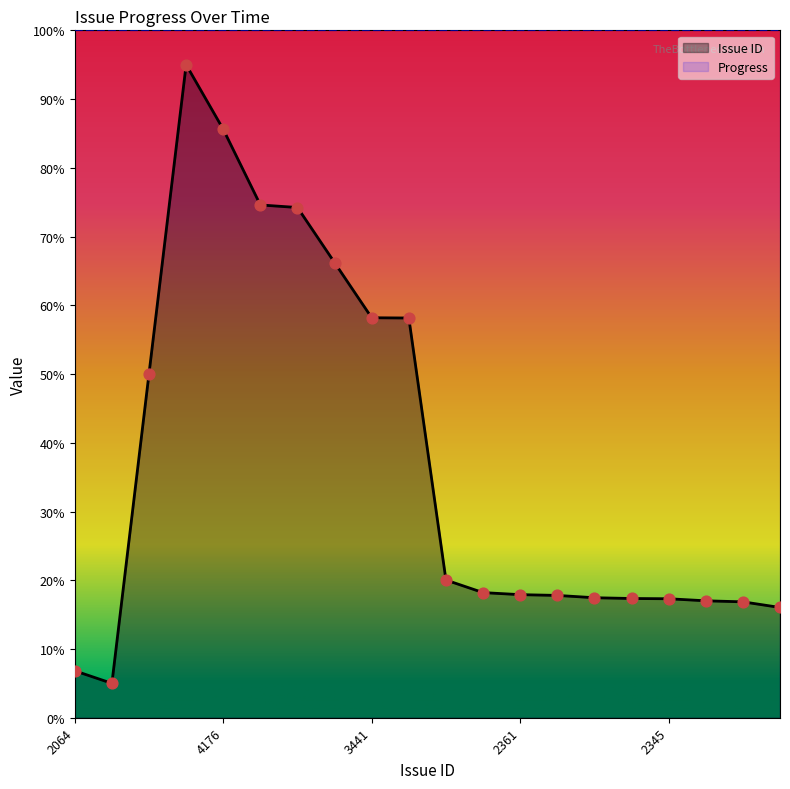

What is the change in value from 2064 to 3881?

+67.8